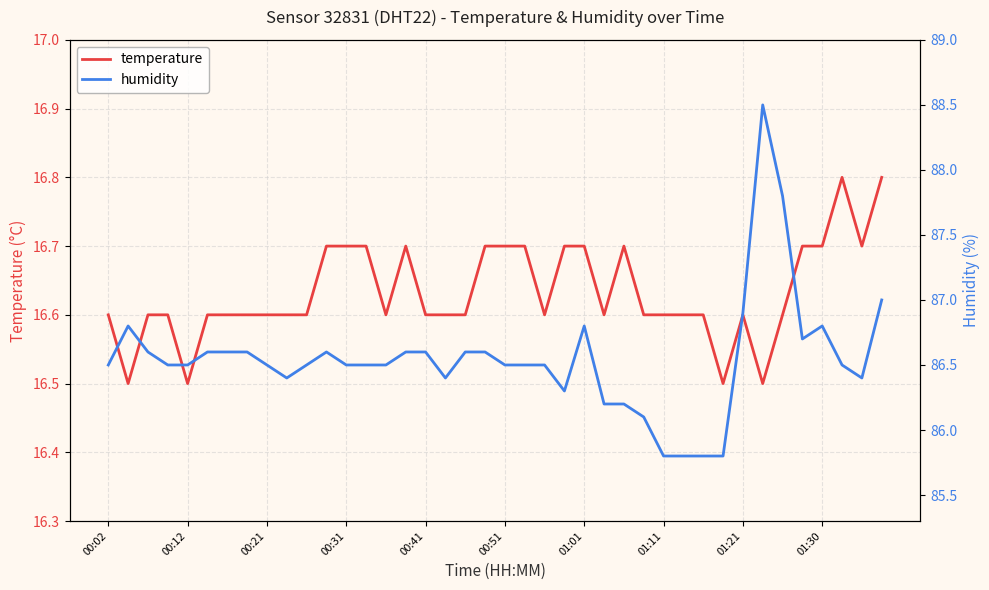

True or false: temperature has a value of 16.6 at 01:21.

True